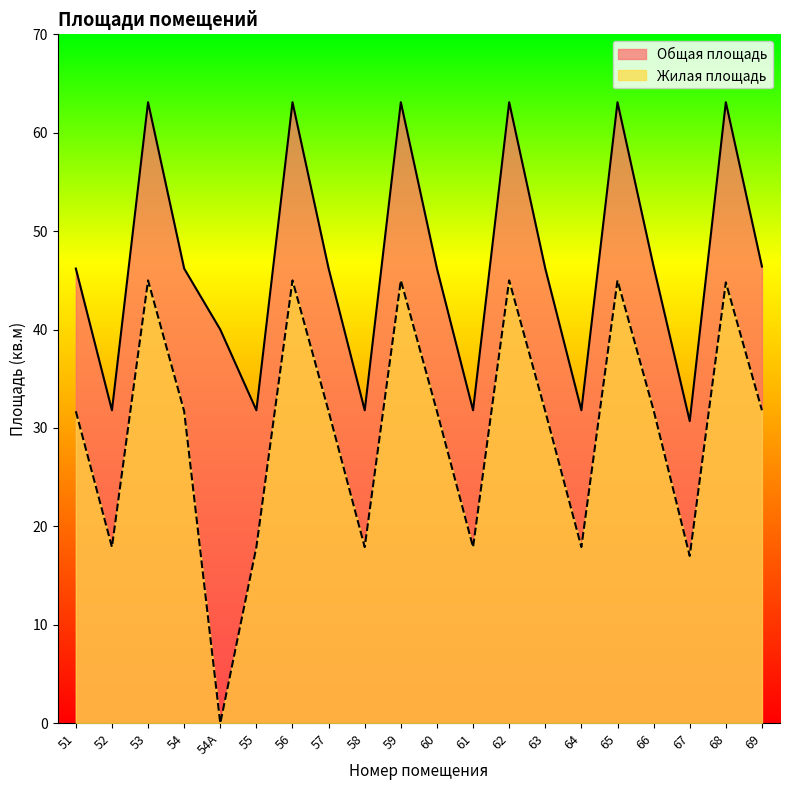

What is the total value across all series at 55?

49.7